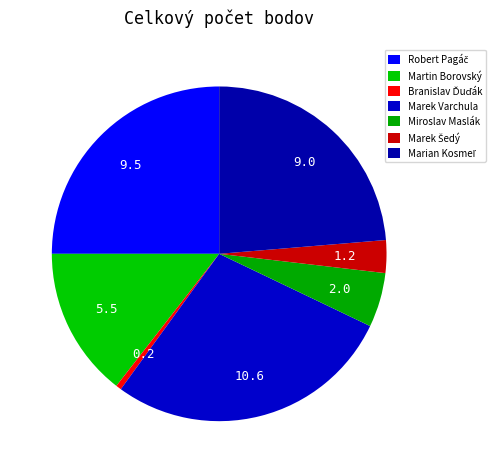

How many slices are in this pie chart?

7